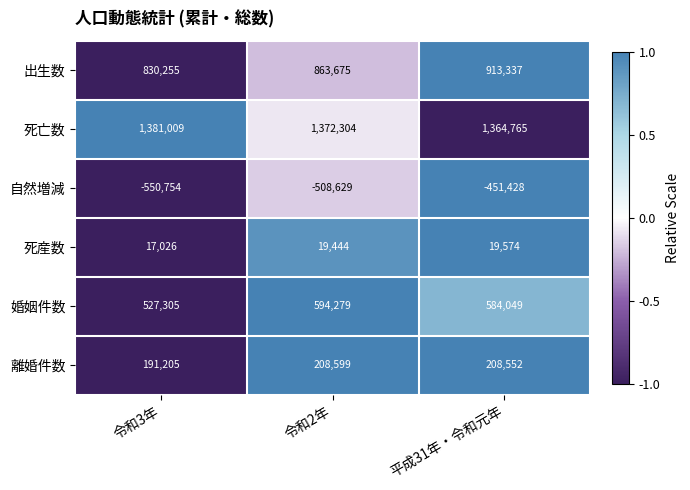

Which series has the widest spread of values?

自然増減